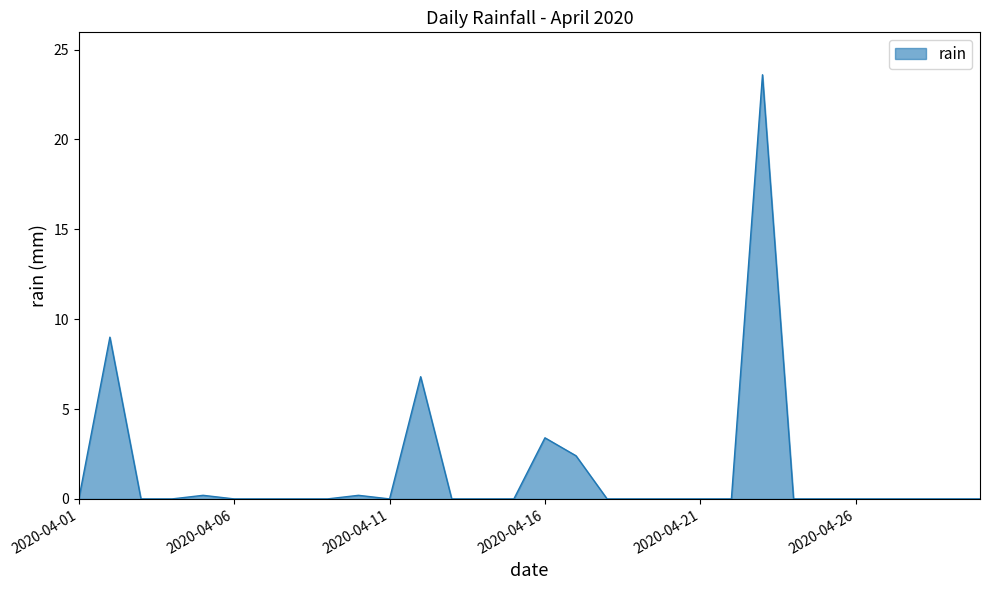

What is the difference between the maximum and minimum values?

23.6